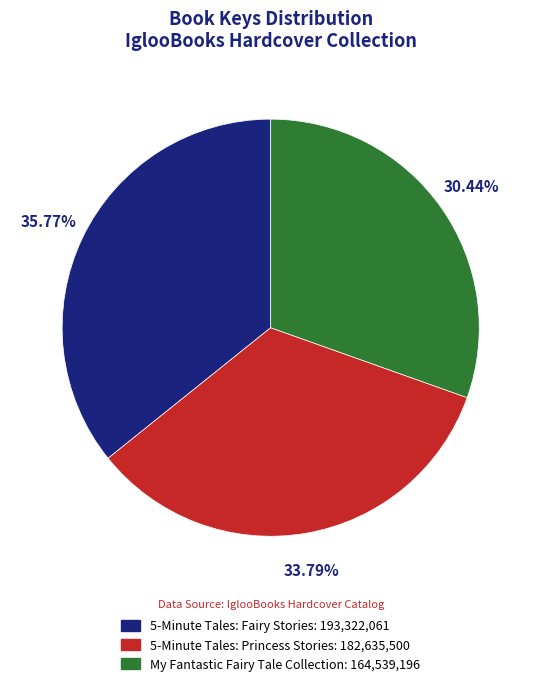

To the nearest percent, what is the difference between the 5-Minute Tales: Fairy Stories and My Fantastic Fairy Tale Collection slice percentages?

5%